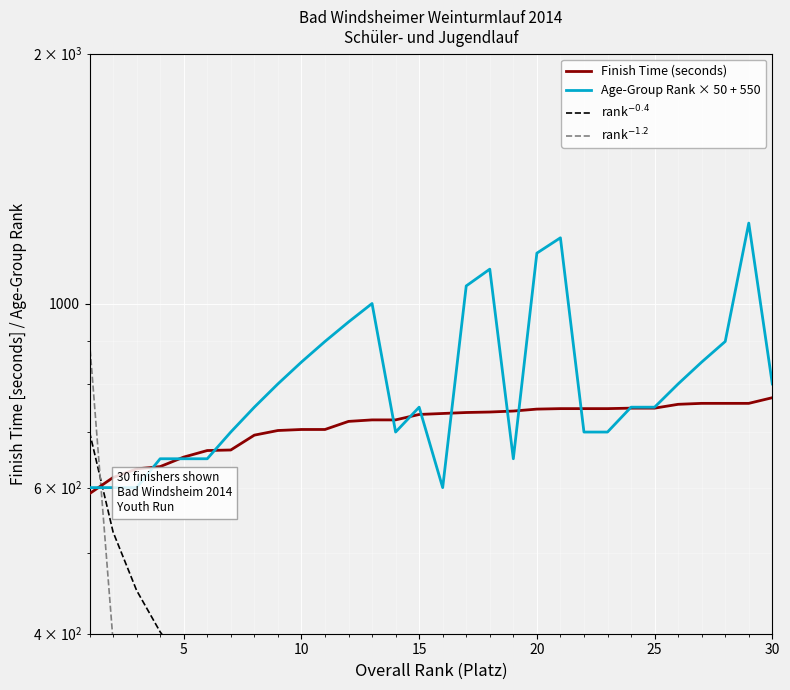

Which series ends up on top after the final intersection of Age-Group Rank × 50 + 550 and Finish Time (seconds)?

Age-Group Rank × 50 + 550